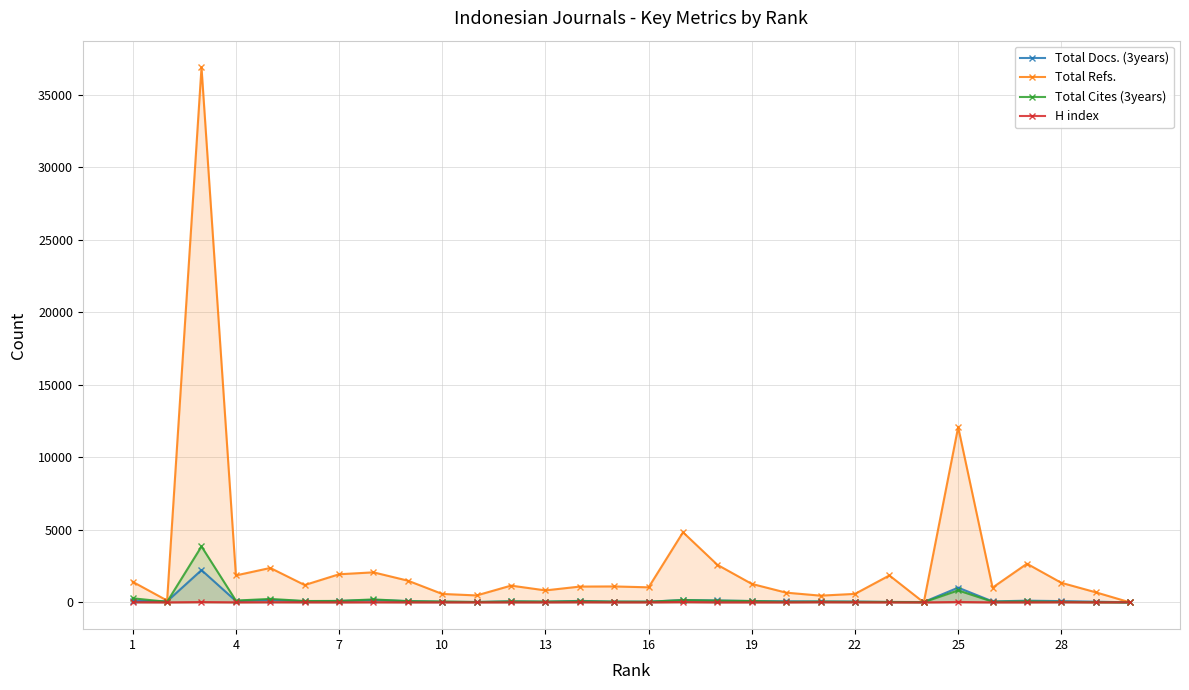

Reading left to right, what are all the values shown in this chart?

Total Docs. (3years): 108	77	2229	98	175	84	99	167	92	42	32	74	48	106	53	53	162	134	93	79	67	60	33	28	1019	70	120	90	49	7
Total Refs.: 1421	130	36882	1861	2376	1198	1941	2074	1500	584	482	1159	829	1092	1102	1041	4836	2591	1276	673	467	588	1860	0	12087	1021	2668	1352	698	0
Total Cites (3years): 284	42	3860	126	243	96	103	208	87	63	26	71	57	81	57	46	162	120	97	40	56	40	32	17	829	50	72	39	17	0
H index: 17	6	27	8	19	11	6	17	7	6	5	7	5	16	6	6	29	6	7	4	18	9	3	3	32	6	6	14	4	11